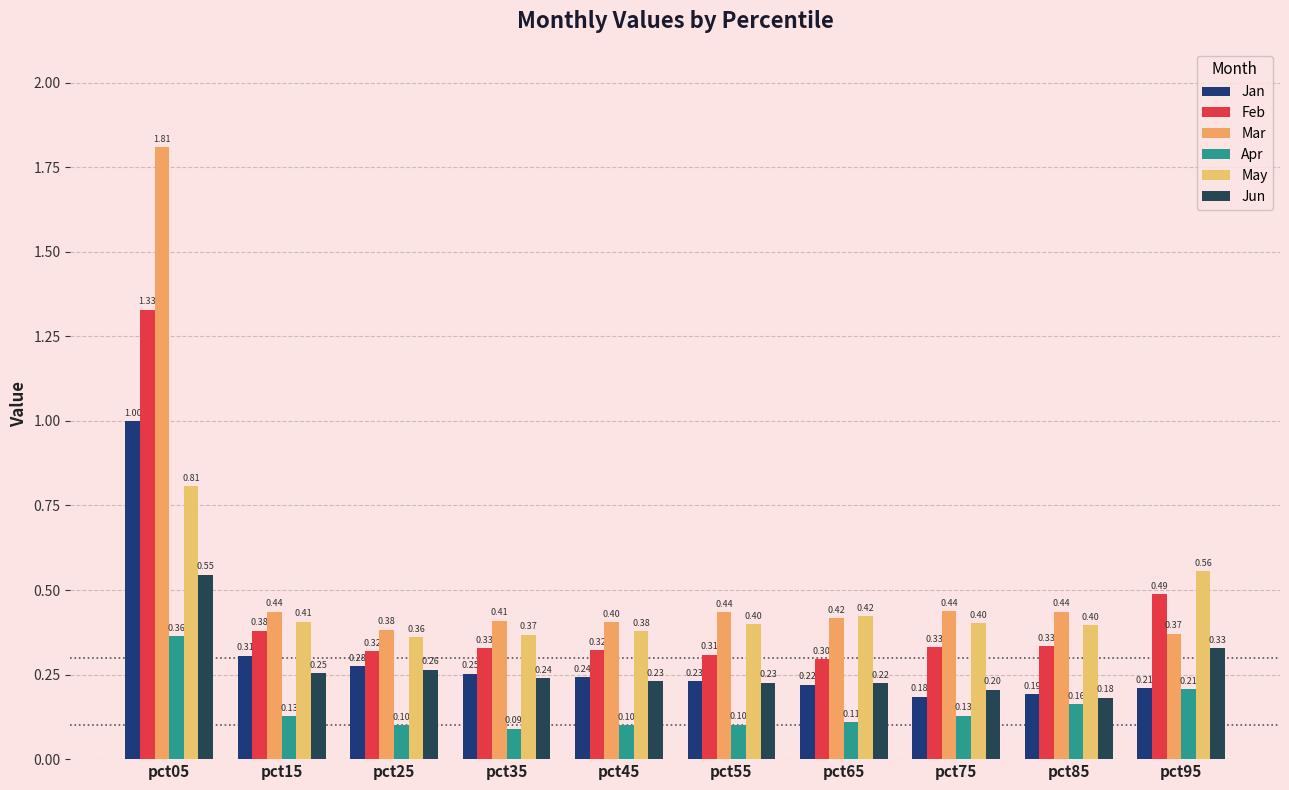

How many distinct data groups are displayed?

6